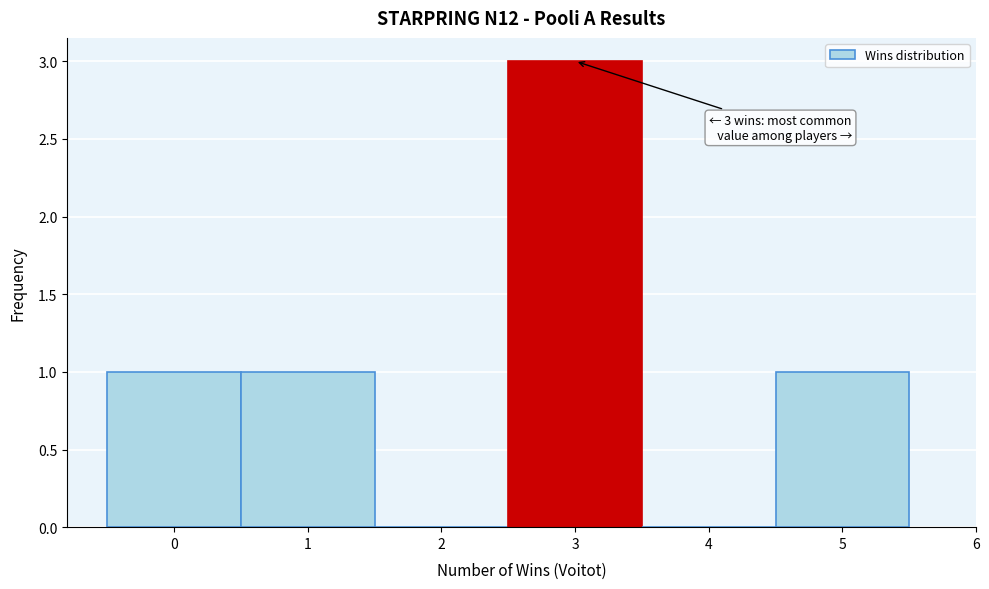

Over which range of the x-axis is the bar tallest?

2.5 to 3.5